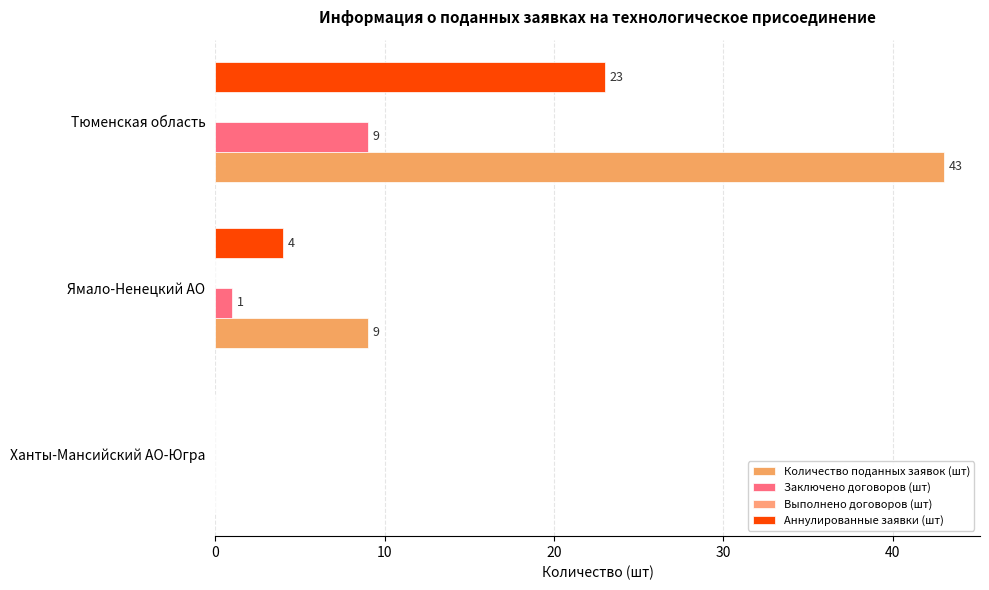

Rank the series by their maximum value, from highest to lowest.

Количество поданных заявок (шт), Аннулированные заявки (шт), Заключено договоров (шт), Выполнено договоров (шт)